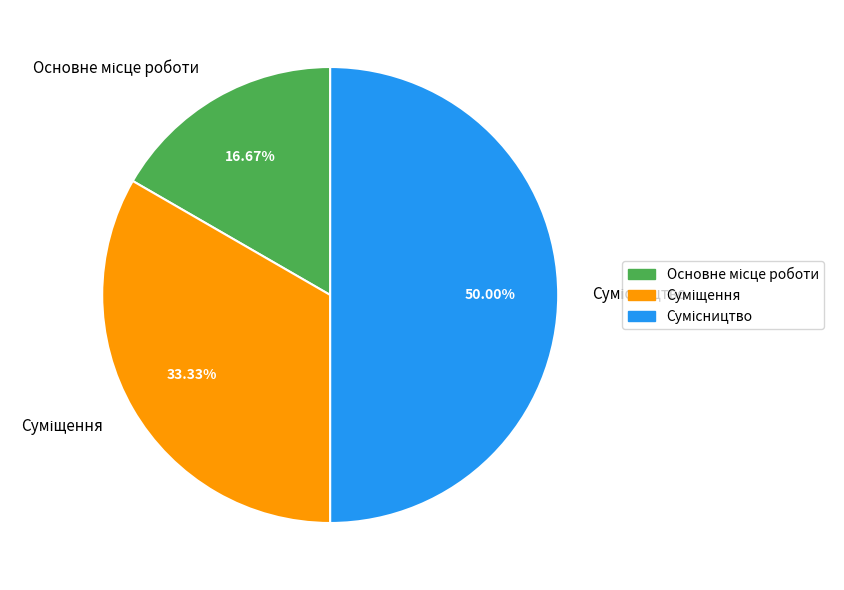

Rank the categories by value from lowest to highest.

Основне місце роботи, Суміщення, Сумісництво